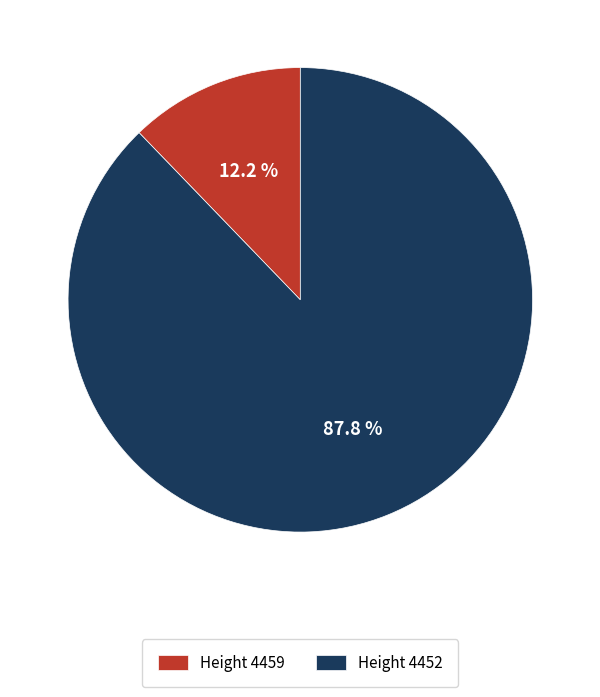

Which slice is the smallest?

Height 4459